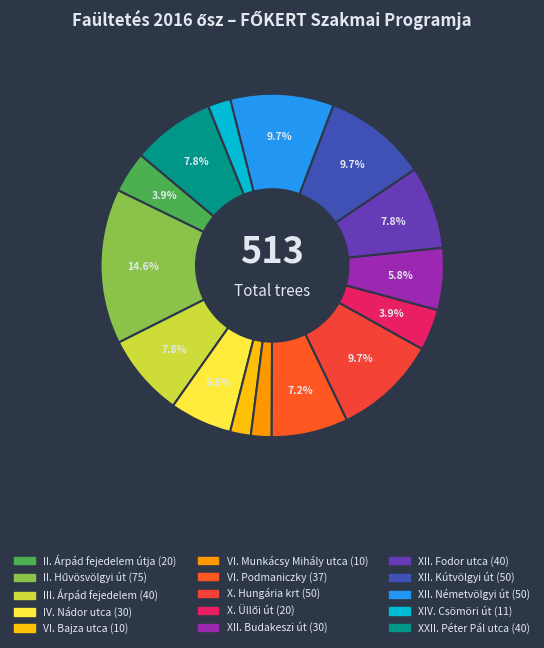

The XII. Budakeszi út slice represents 1% of the pie. True or false?

False